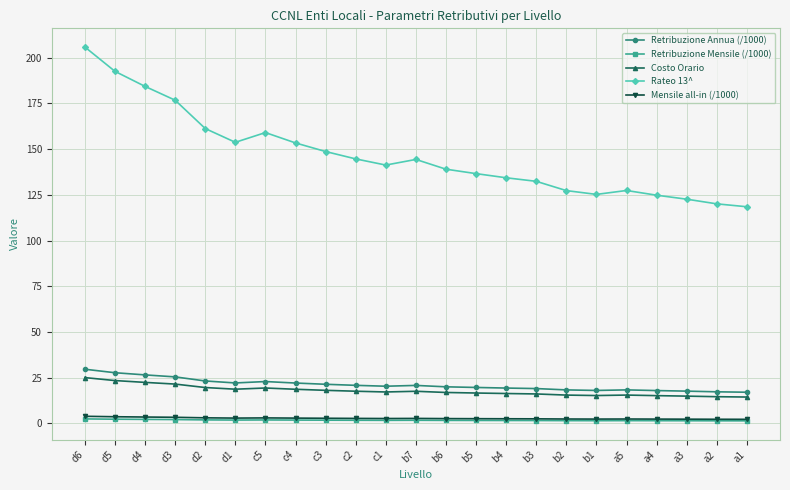

True or false: Costo Orario and Retribuzione Mensile (/1000) cross at least once.

False